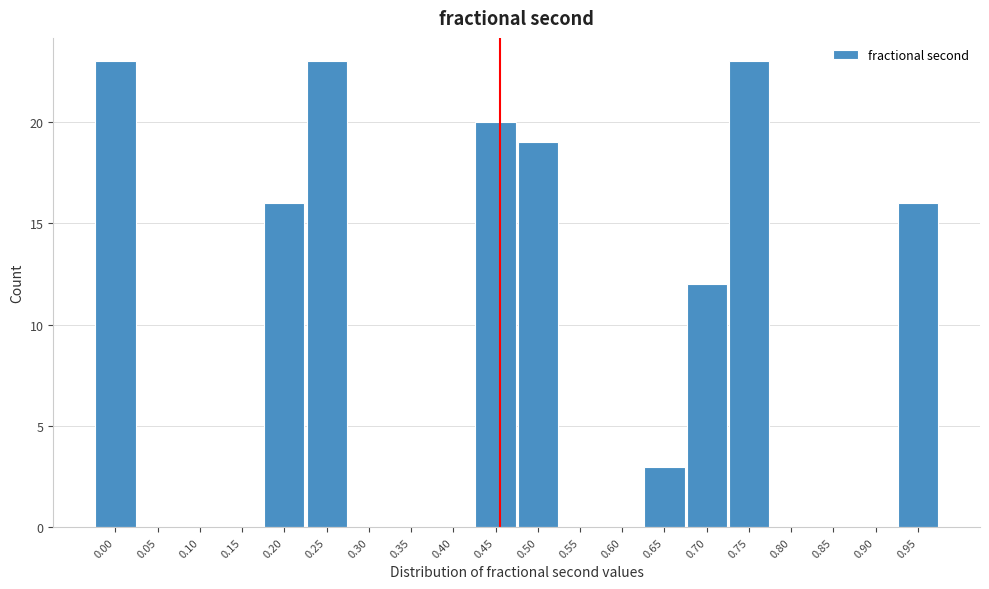

Reading left to right, what are all the values shown in this chart?

0.00=23	0.05=0	0.10=0	0.15=0	0.20=16	0.25=23	0.30=0	0.35=0	0.40=0	0.45=20	0.50=19	0.55=0	0.60=0	0.65=3	0.70=12	0.75=23	0.80=0	0.85=0	0.90=0	0.95=16